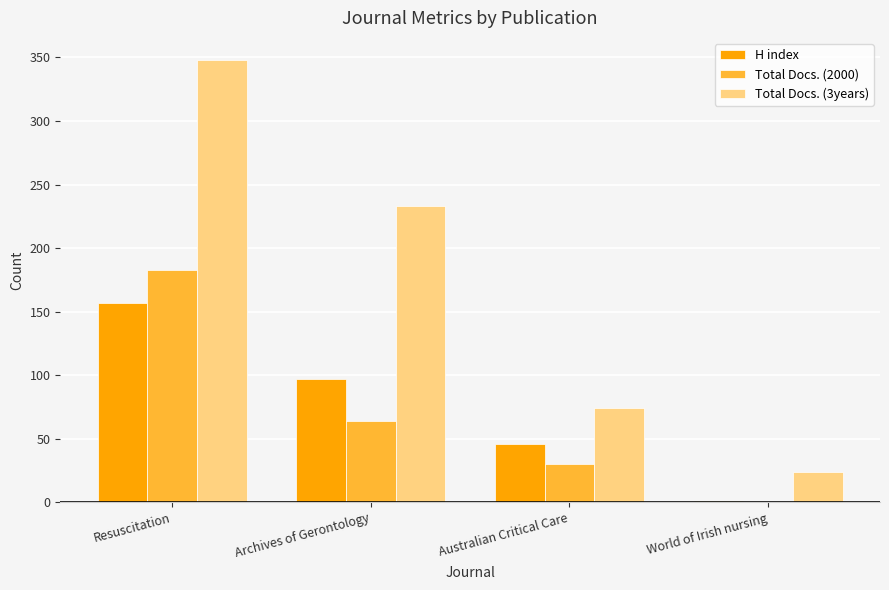

What is the average value of the Total Docs. (3years) series?

170